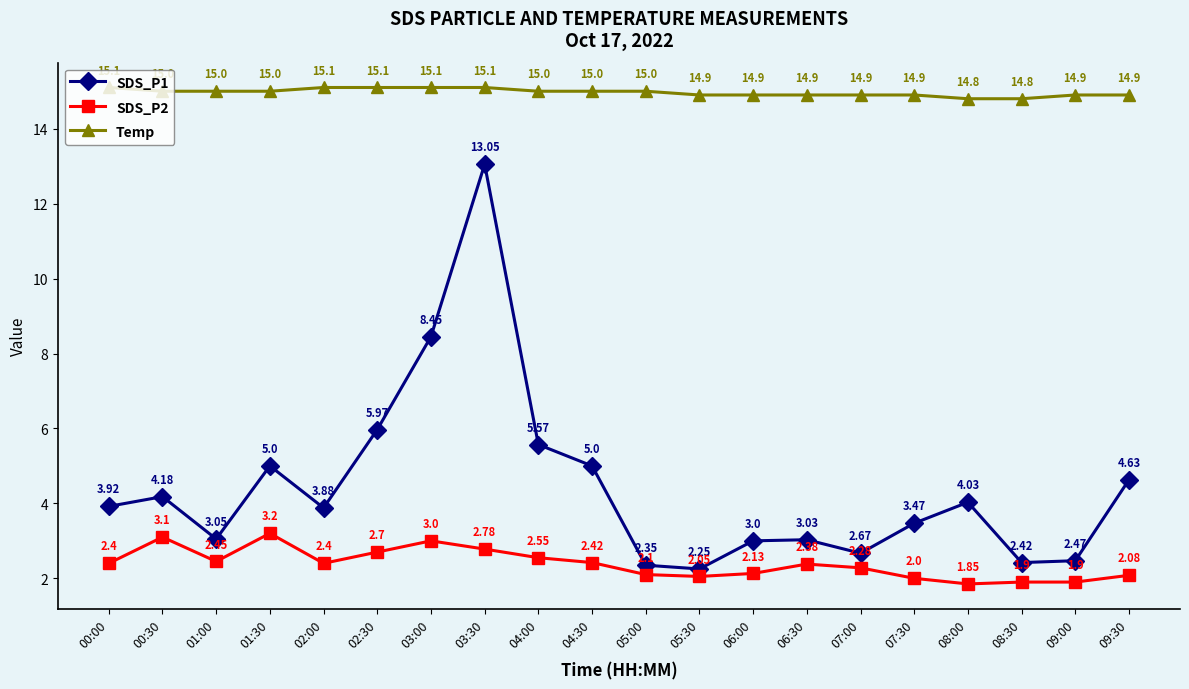

What is the highest value of the Temp series?

15.1